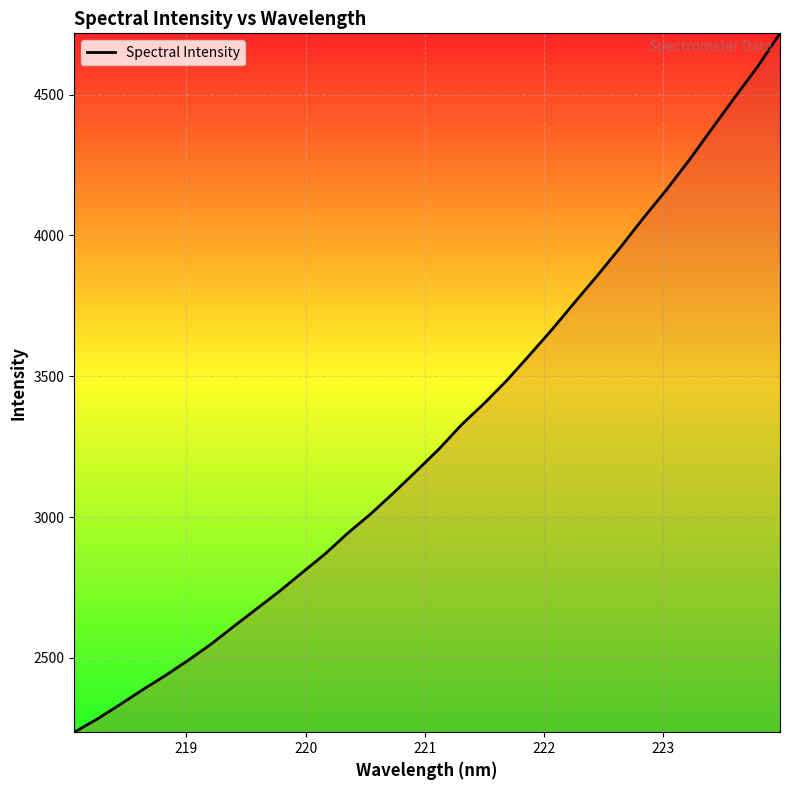

Is this an area chart (filled region under the line)?

No